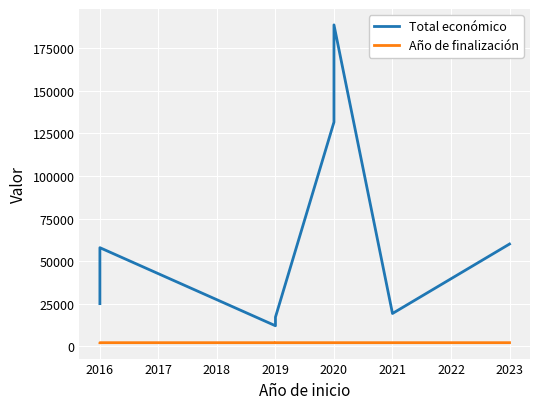

What is the spread (max minus min) of values at 2016?

55835